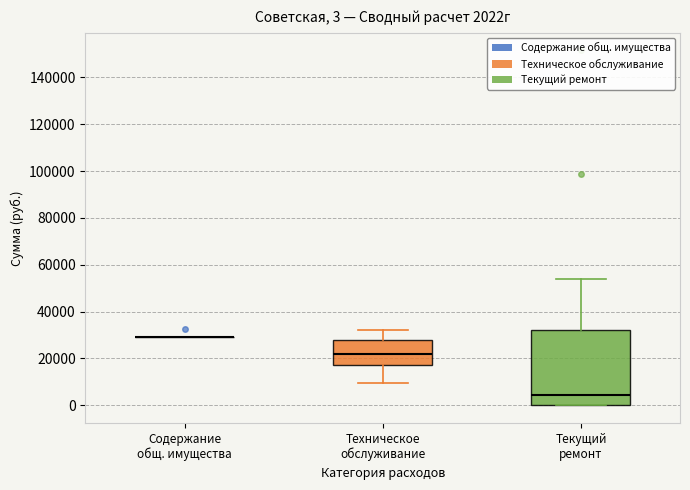

Which box is the tallest, from its lower edge to its upper edge?

Текущий ремонт